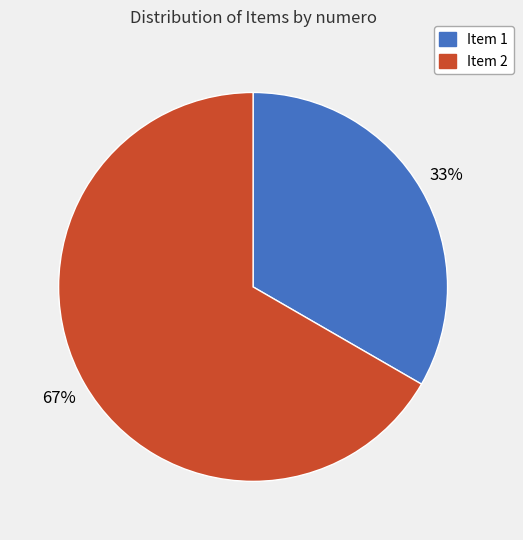

Is there any slice that represents more than half of the pie?

Yes